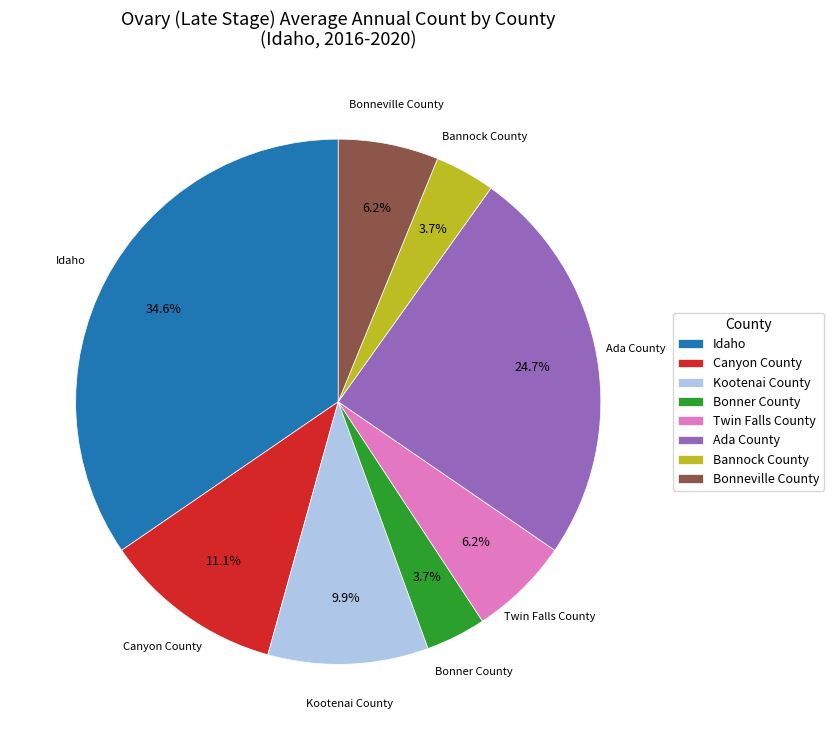

What portion of the pie excludes Twin Falls County?

93.8%